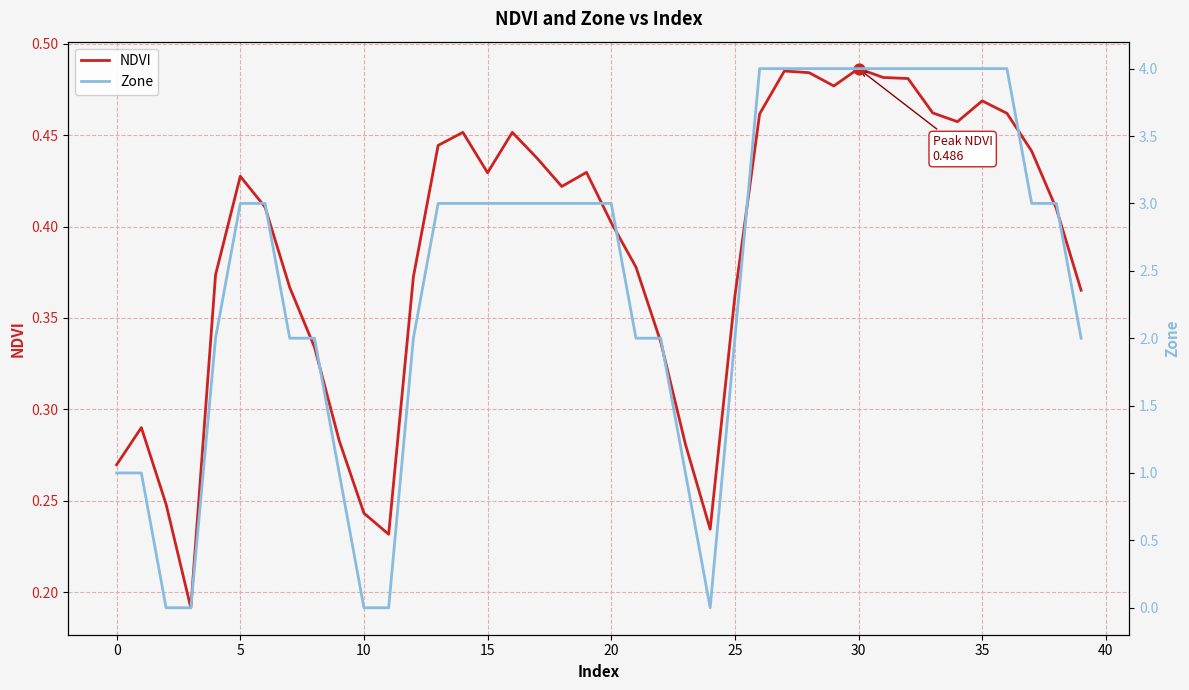

At how many categories does at least one series exceed 3?

11